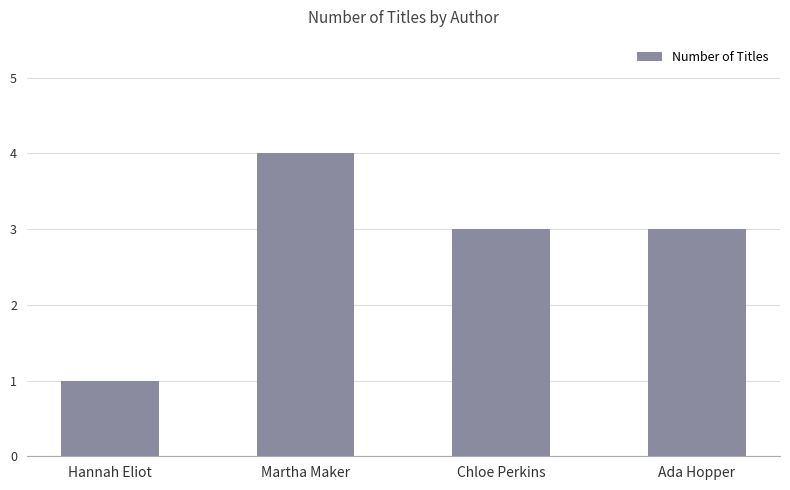

What is the difference between the maximum and minimum values?

3